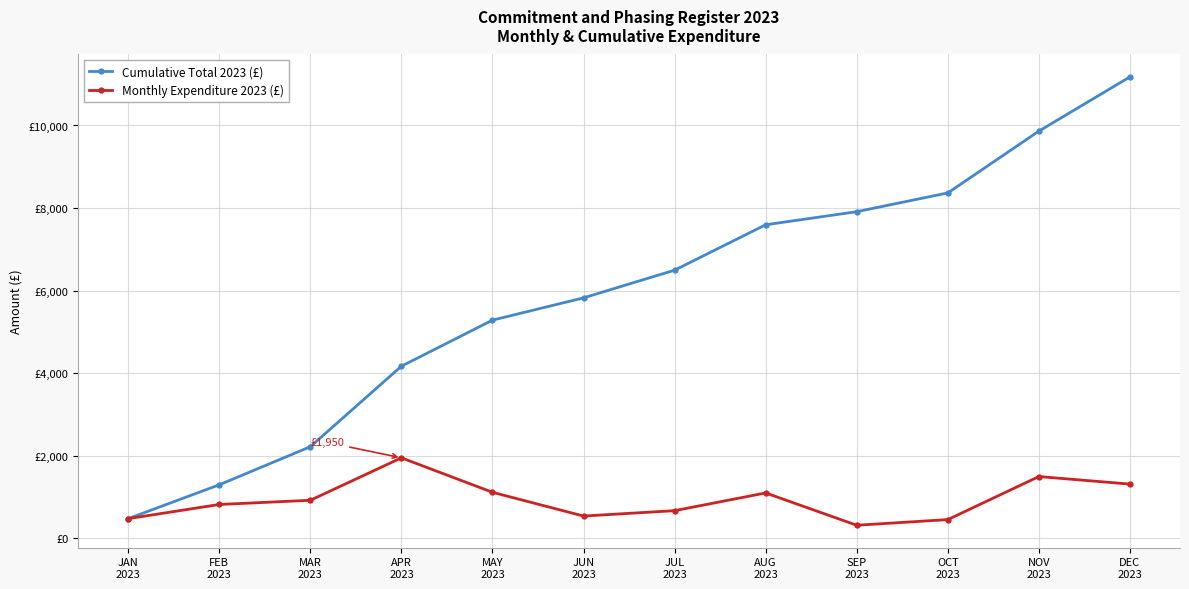

What is the difference between the maximum and minimum values in the Monthly Expenditure 2023 (£) series?

1633.3